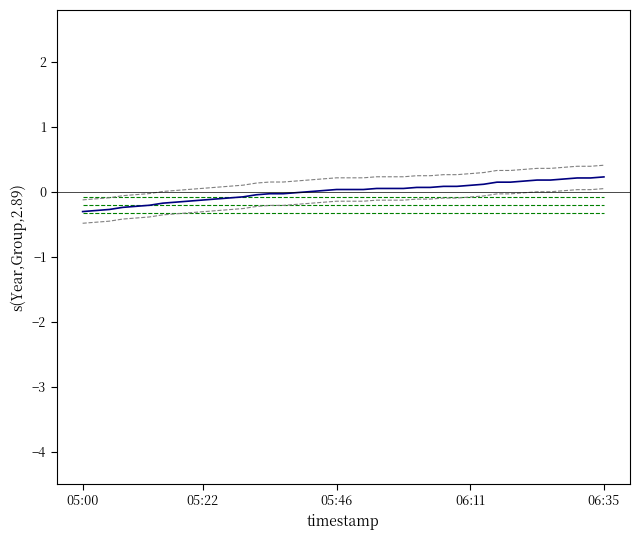

How many lines are shown in the chart?

6